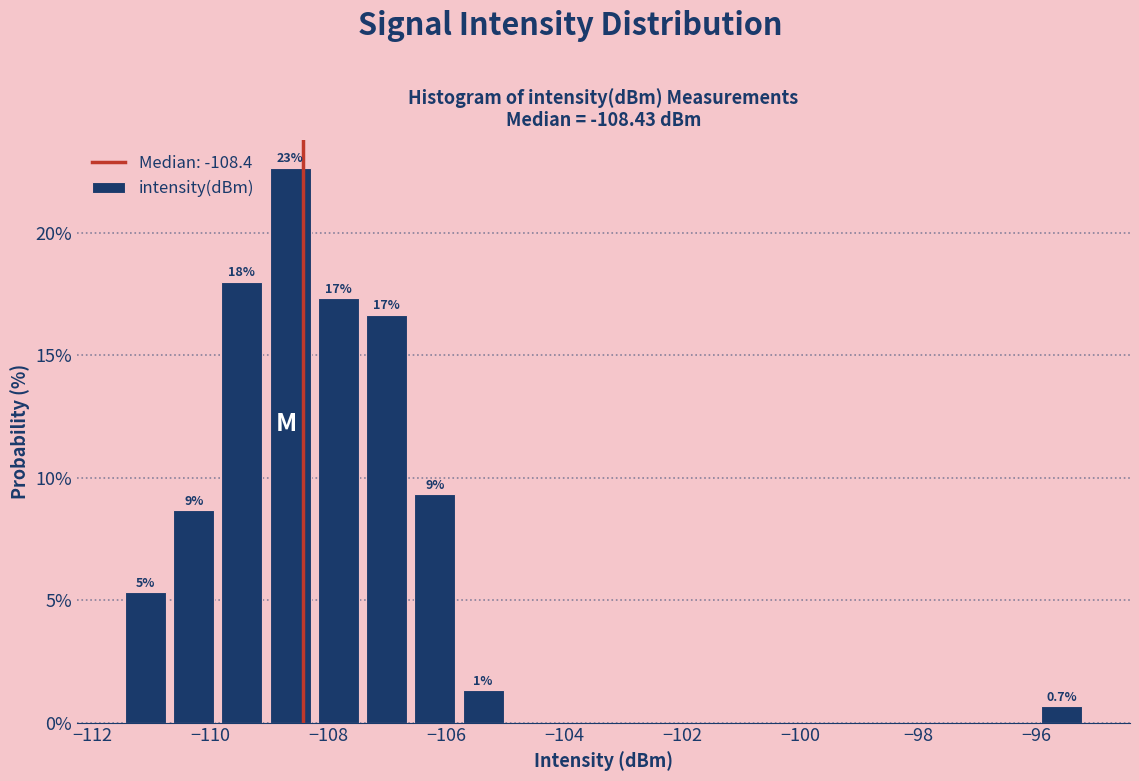

Over which range of the x-axis is the bar tallest?

-109.0 to -108.2